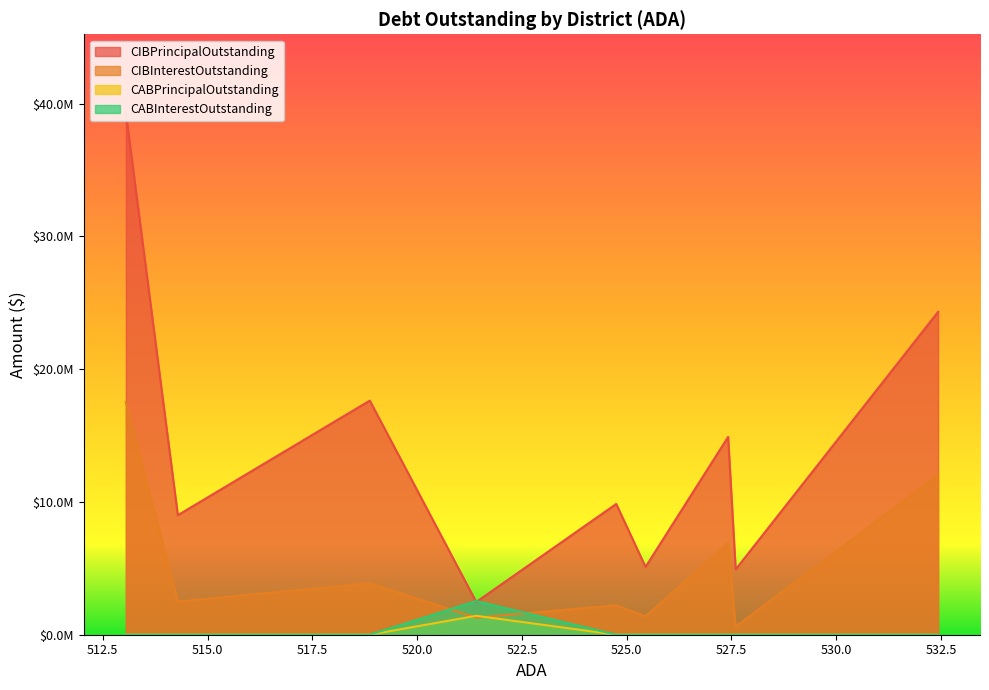

How many data points does each series have?

9